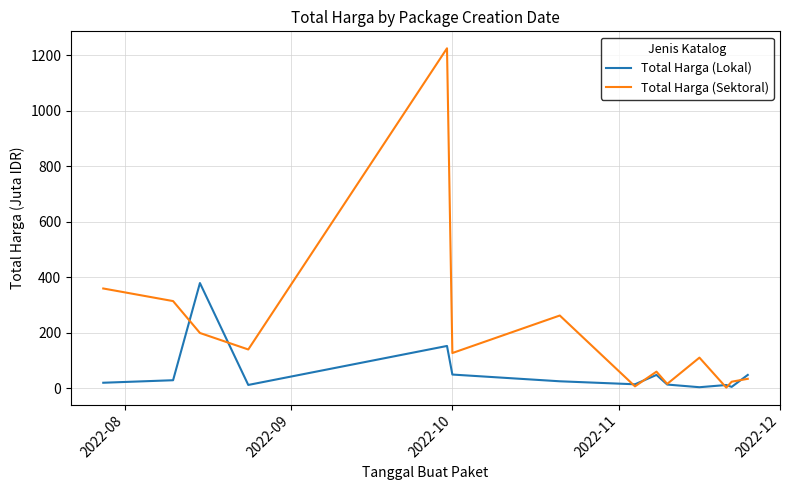

How many lines are shown in the chart?

2